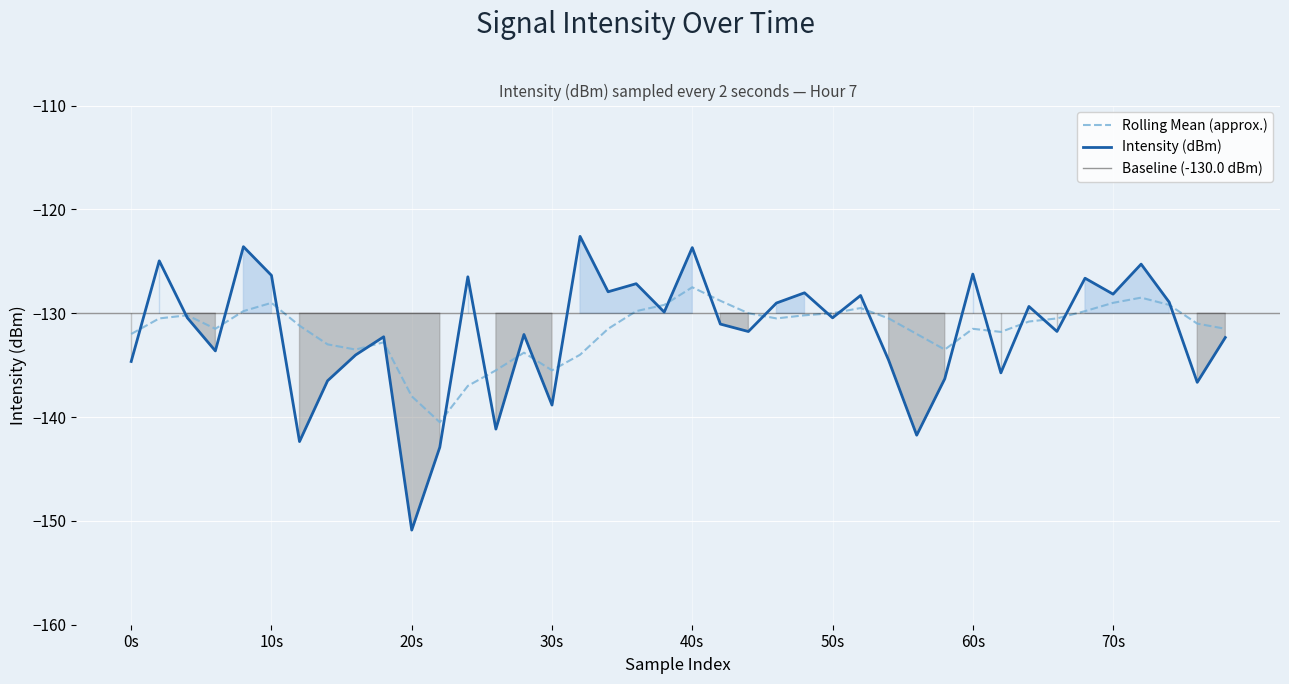

What is the label of the 19th point from the left?

18